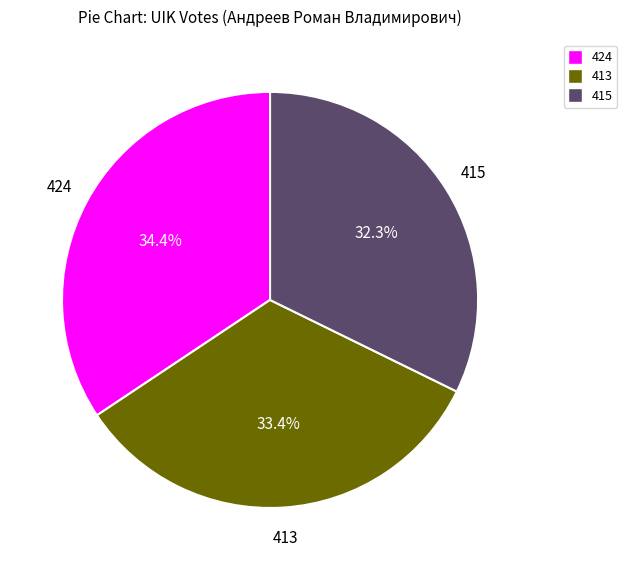

What percentage is the 424 slice, to the nearest percent?

34%